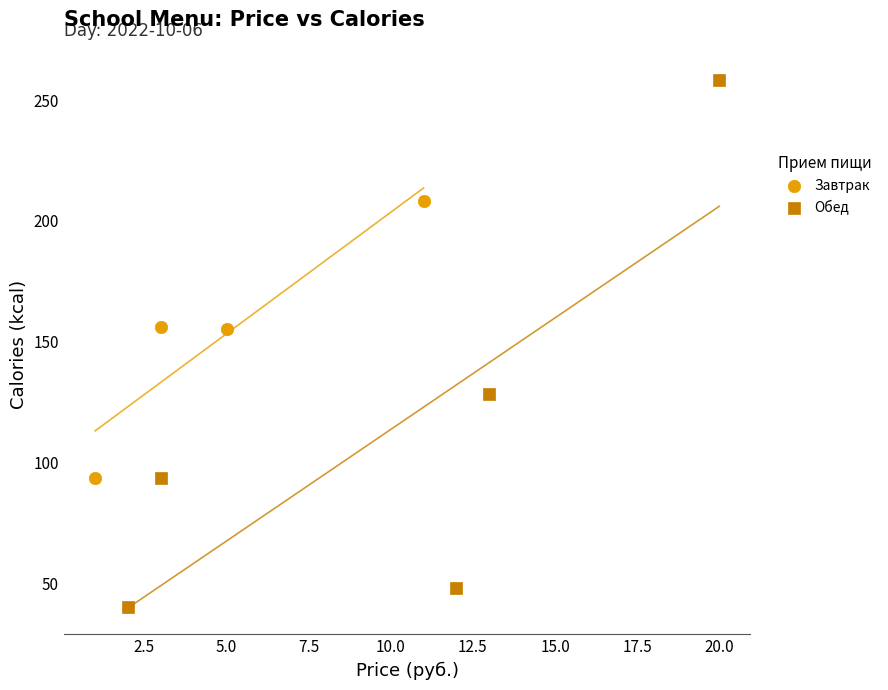

Which series reaches the maximum Y coordinate?

Обед